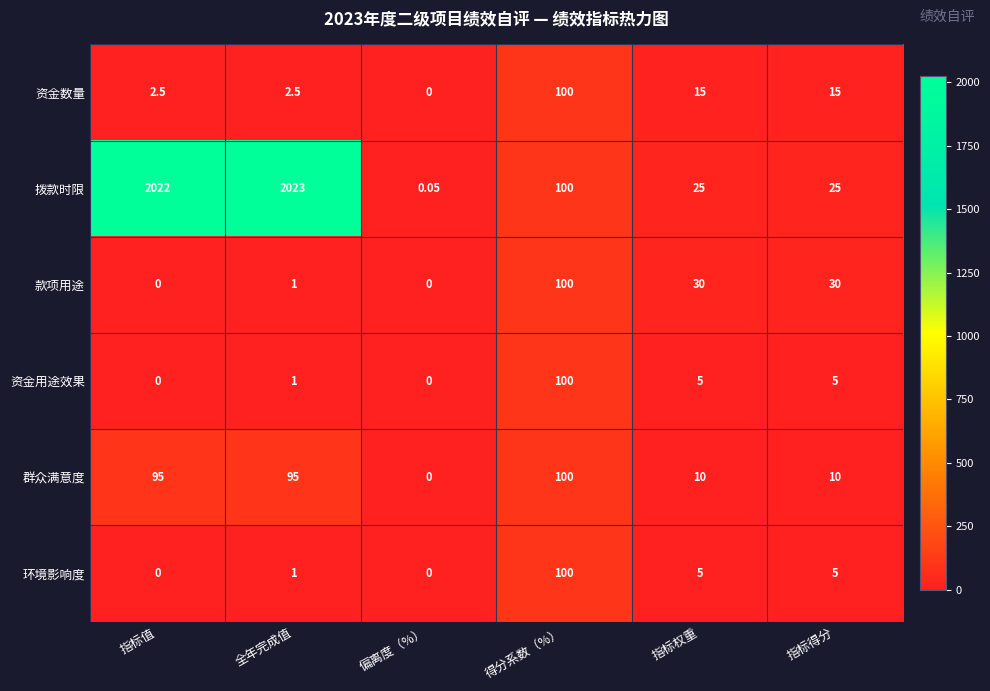

Which series changed the most between 全年完成值 and 指标权重?

拨款时限